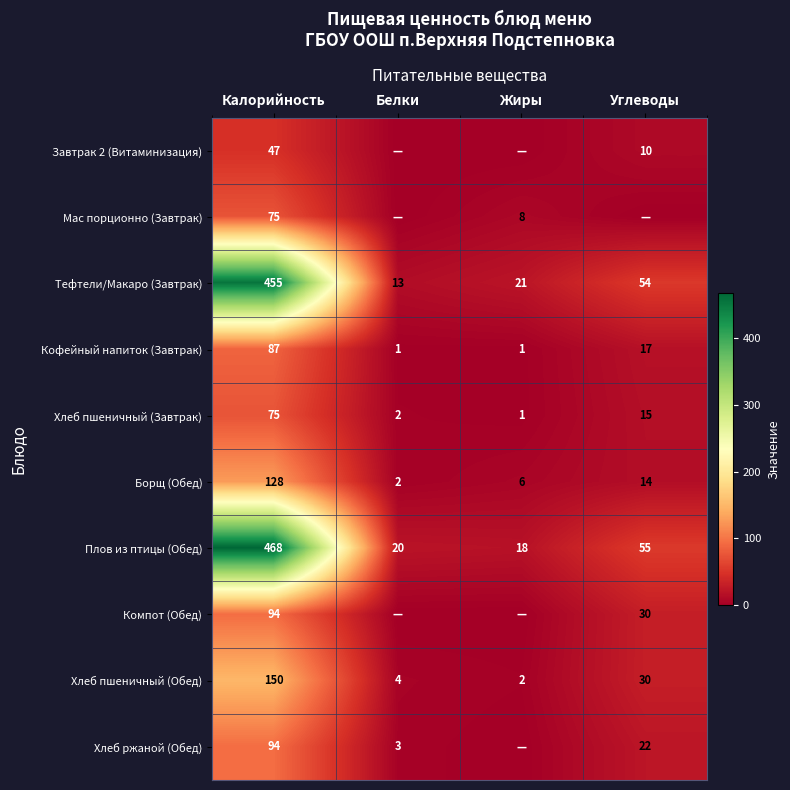

List the labels in order of Плов из птицы (Обед) value, smallest first.

Жиры, Белки, Углеводы, Калорийность